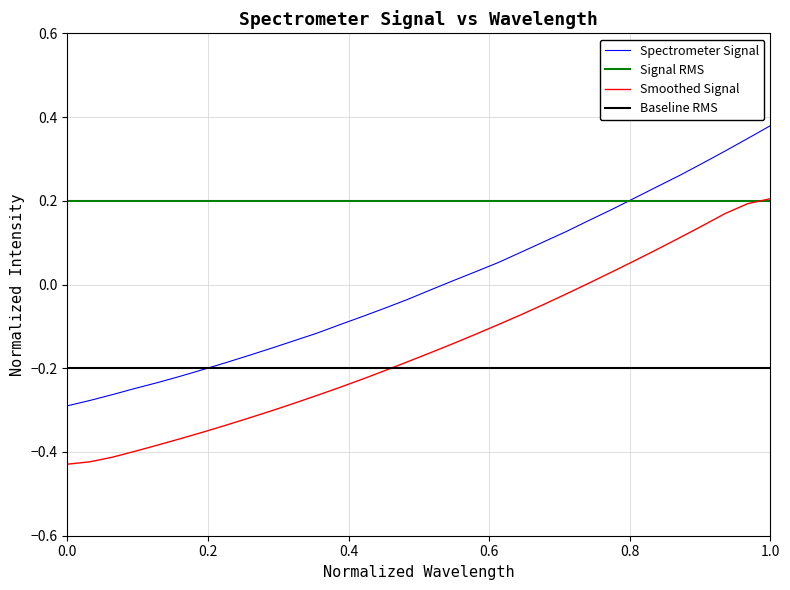

True or false: Smoothed Signal and Spectrometer Signal intersect in this chart.

False